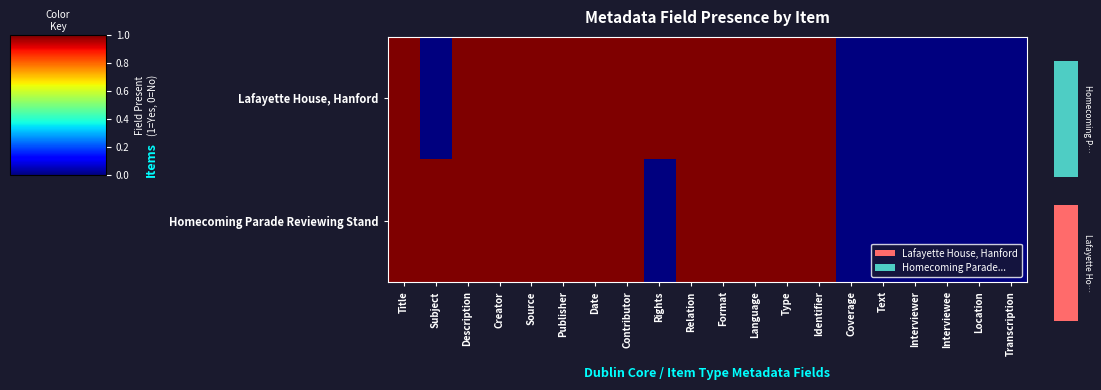

Is it true that Lafayette House, Hanford equals 0 at Contributor?

False